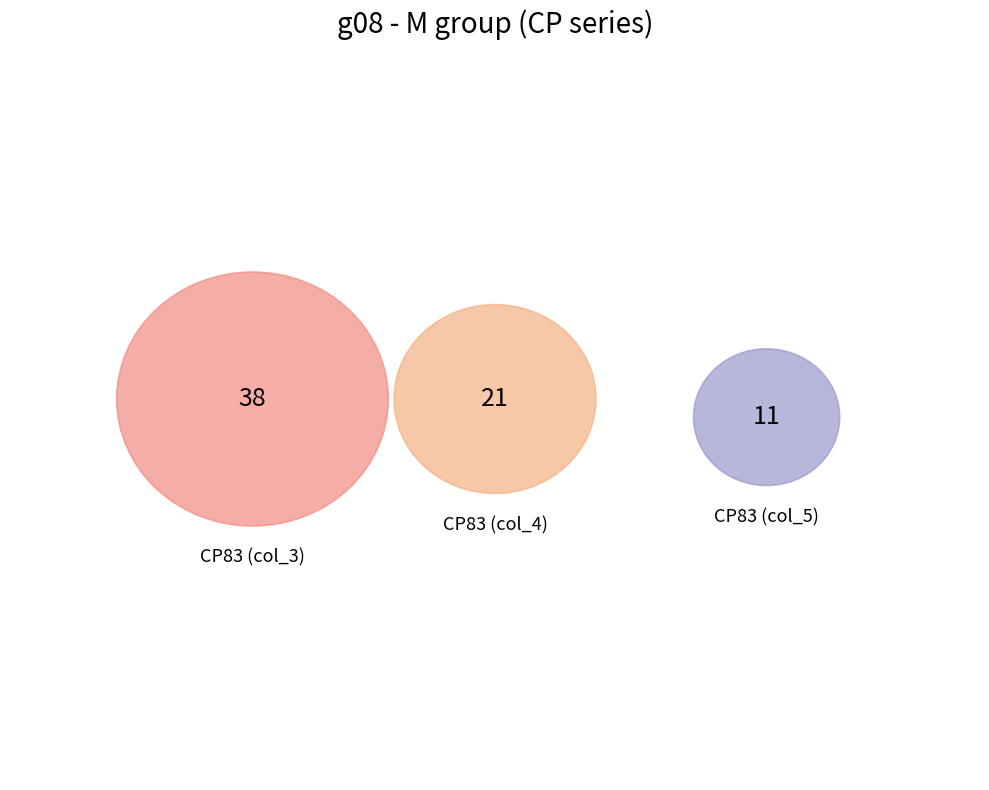

What percentage is the CP83 slice, to the nearest percent?

100%